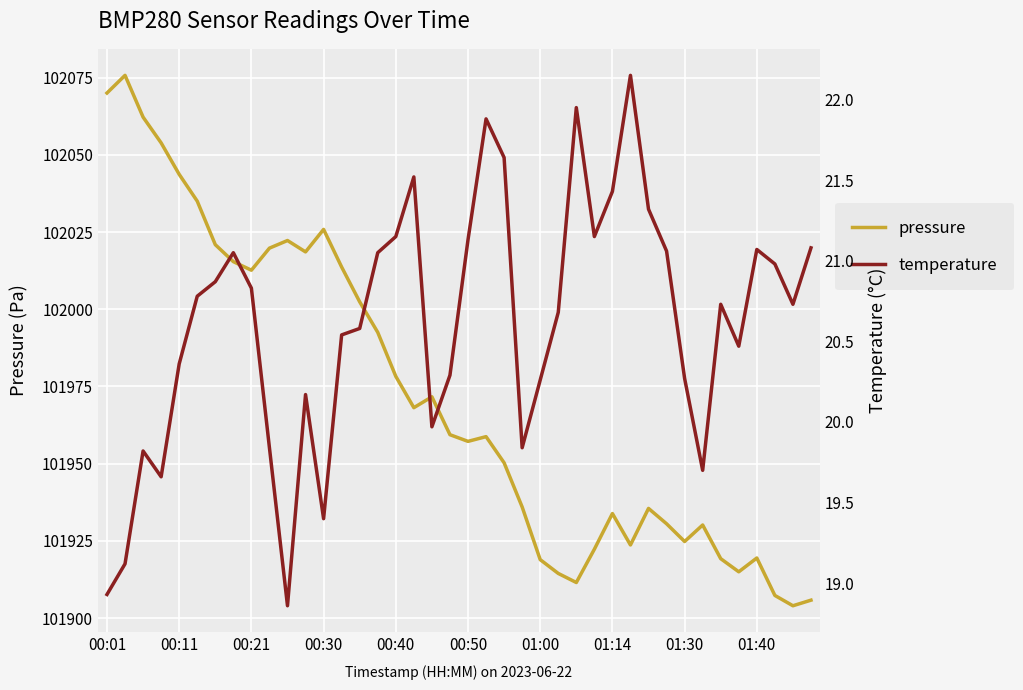

True or false: temperature and pressure cross at least once.

False